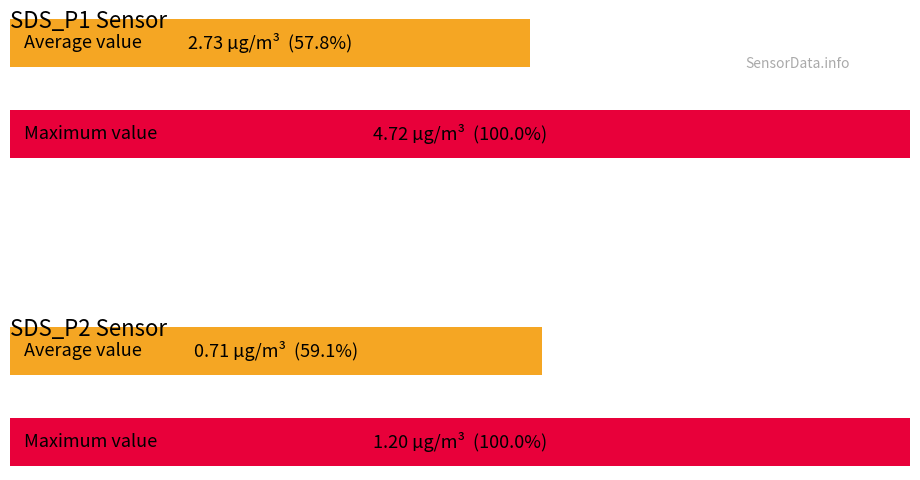

What is the highest value of the SDS_P2 series?

1.2